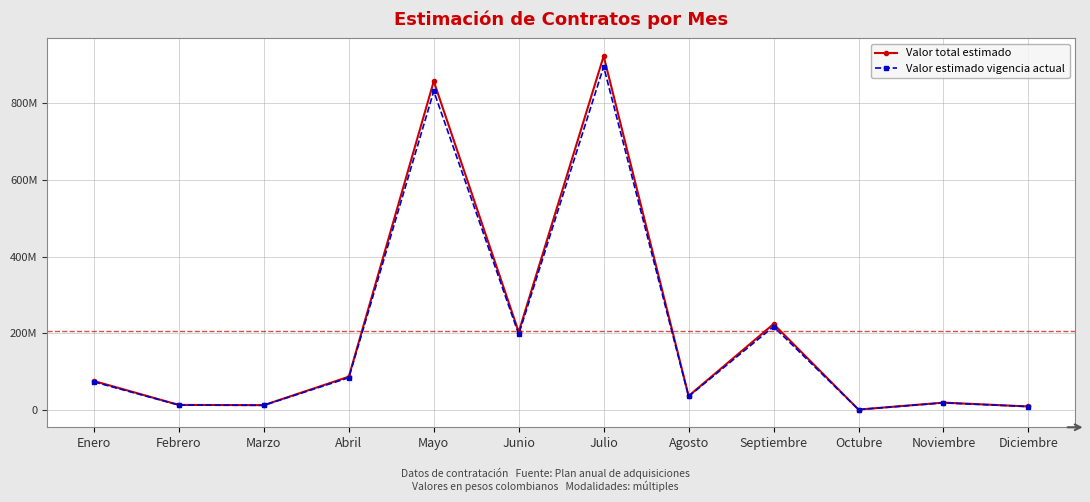

Reading left to right, list all the values displayed in this chart.

Valor total estimado: 76225676.0	14000000.0	13414632.0	87394000.0	856252000.0	203846000.0	921823500.0	37234000.0	224595880.0	1875150.0	20000000.0	9996000.0
Valor estimado vigencia actual: 73938905.7	13580000.0	13012193.0	84772180.0	830564440.0	197730620.0	894168795.0	36116980.0	217858003.6	1818895.5	19400000.0	9696120.0